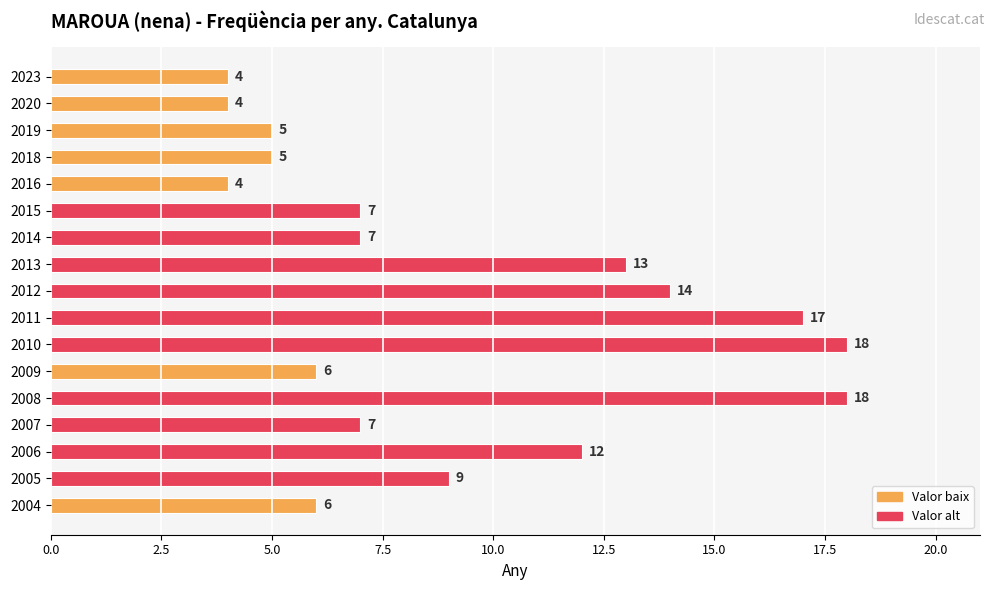

The value at 2013 is 19. True or false?

False